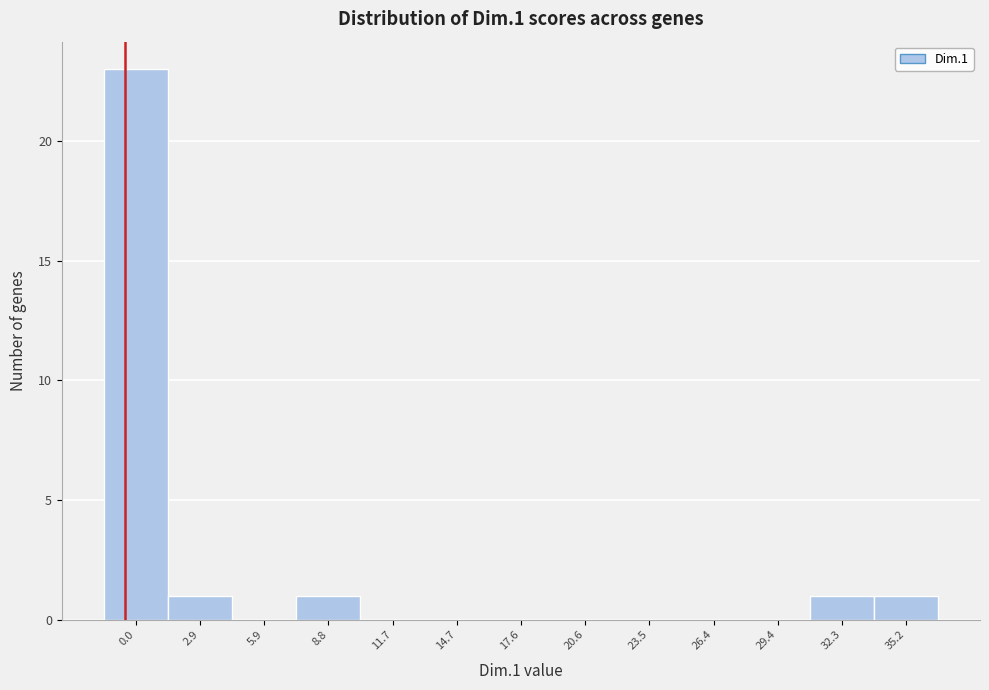

Reading right to left, transcribe all the data shown in this chart.

35.2=1	32.3=1	29.4=0	26.4=0	23.5=0	20.6=0	17.6=0	14.7=0	11.7=0	8.8=1	5.9=0	2.9=1	0.0=23